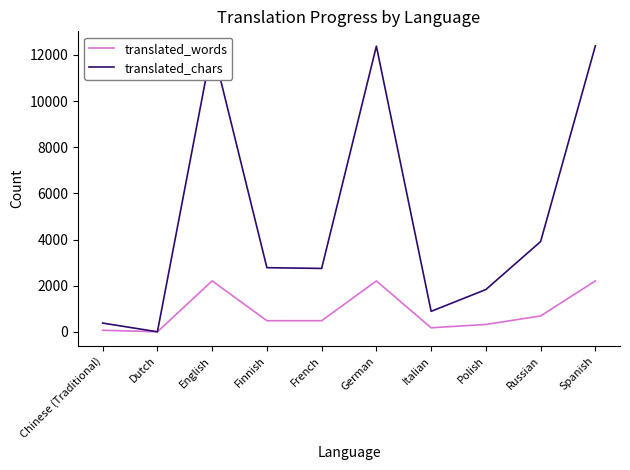

What are all the series names shown in the legend?

translated_words, translated_chars